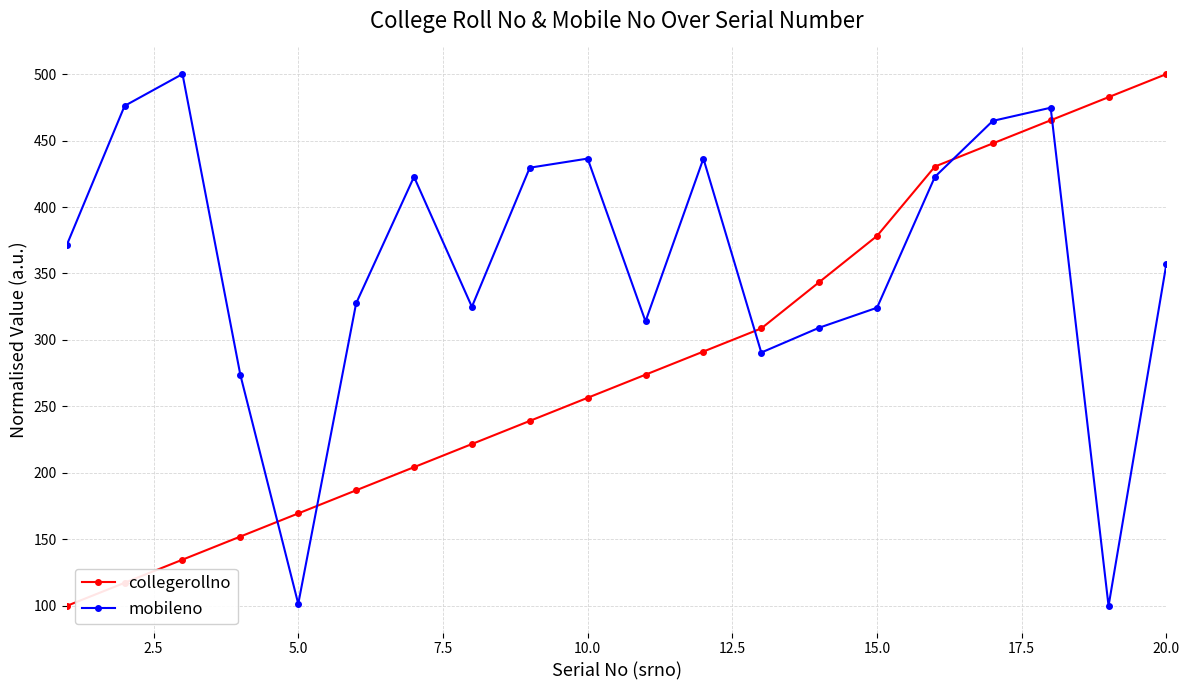

What is the difference between the second highest and minimum values in the mobileno series?

376.1